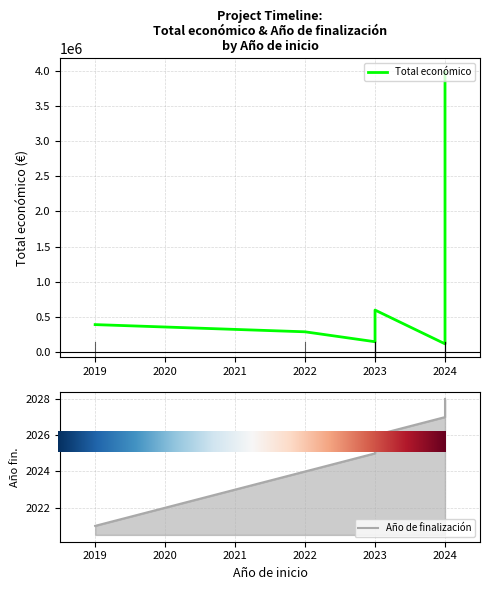

True or false: Total económico and Año de finalización cross at least once.

False